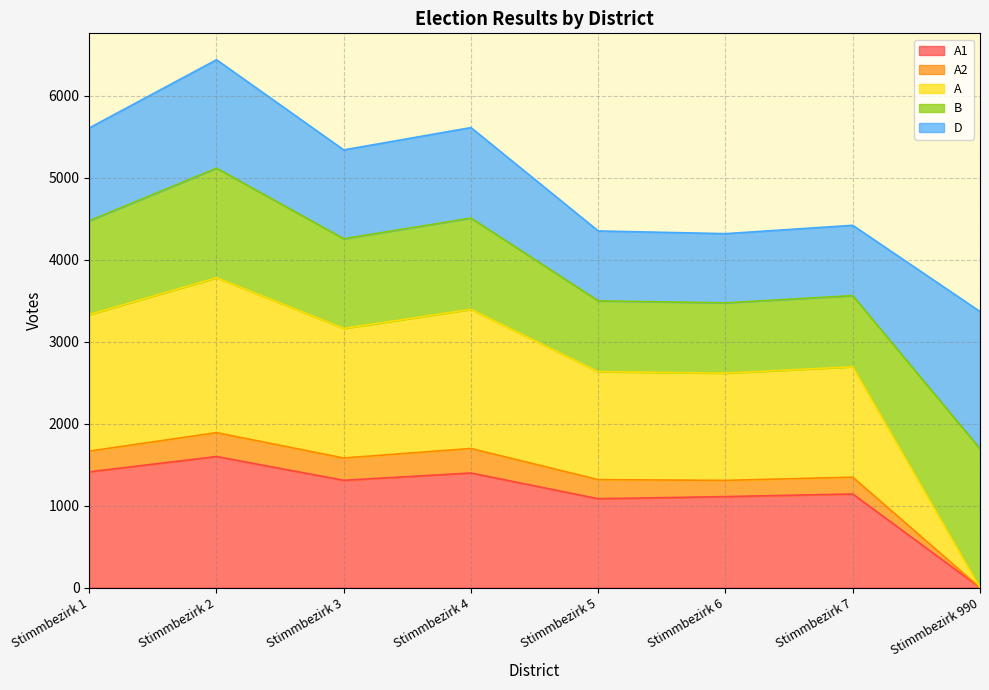

The value of A2 at Stimmbezirk 2 is 3127. True or false?

False